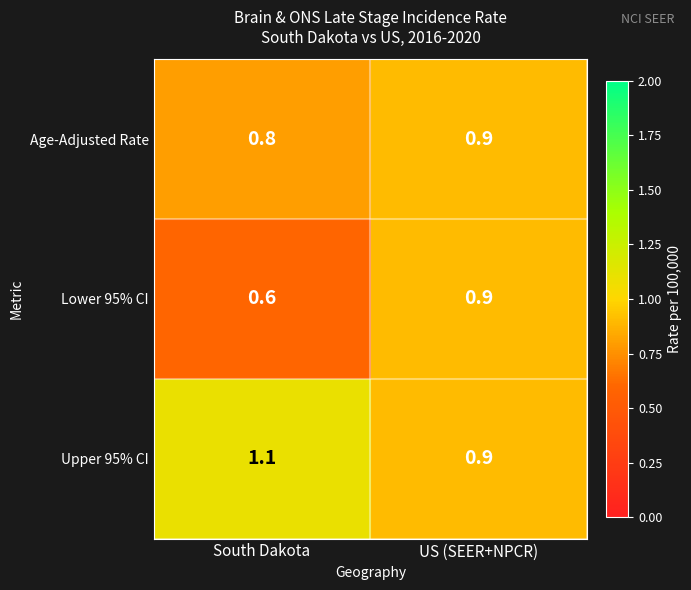

Rank the series by their average value, from lowest to highest.

Lower 95% CI, Age-Adjusted Rate, Upper 95% CI